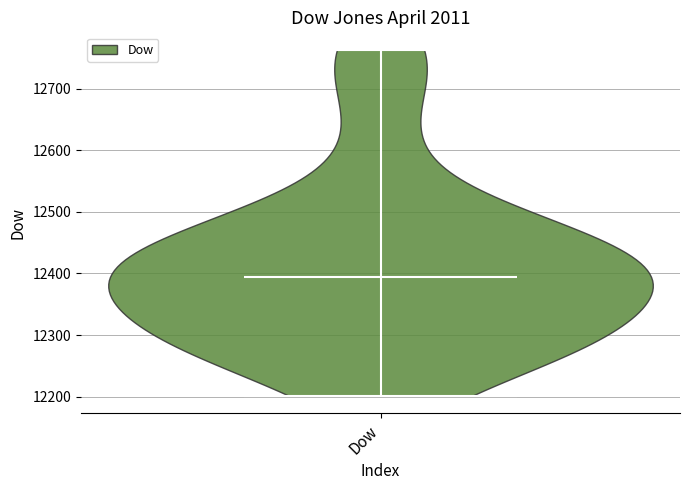

What is the lowest point the violin for Dow reaches on the y-axis? The values are not printed on the chart, so give them approximately, as read against the axis.

12200